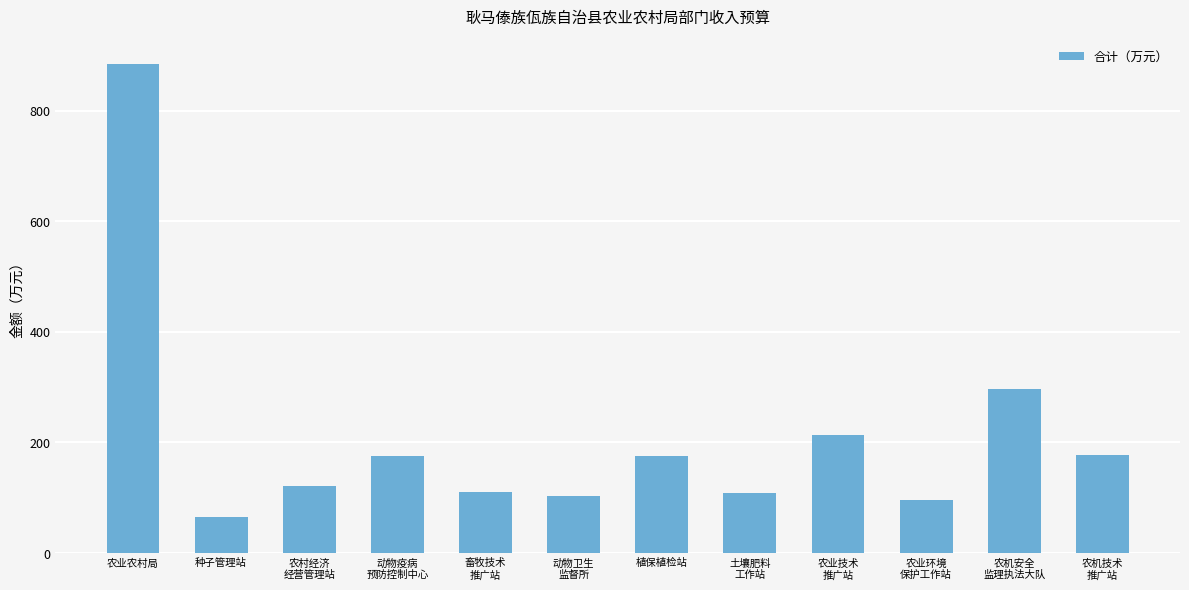

What is the smallest value displayed?

66.0